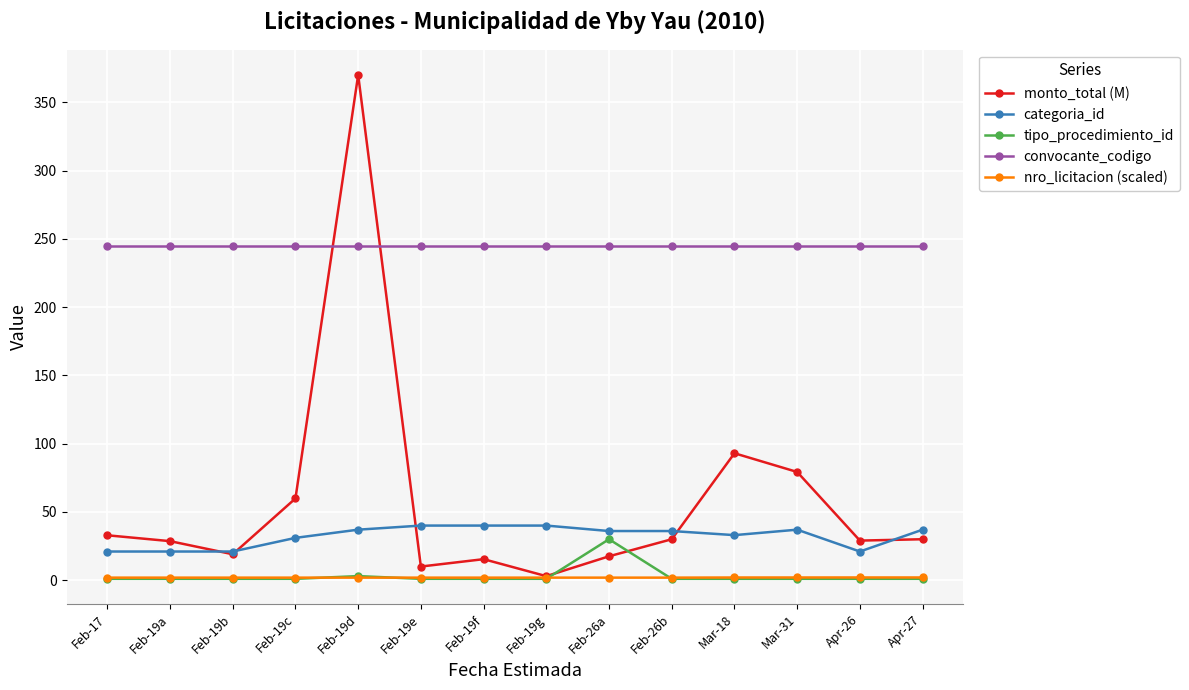

At how many categories does at least one series exceed 161?

14